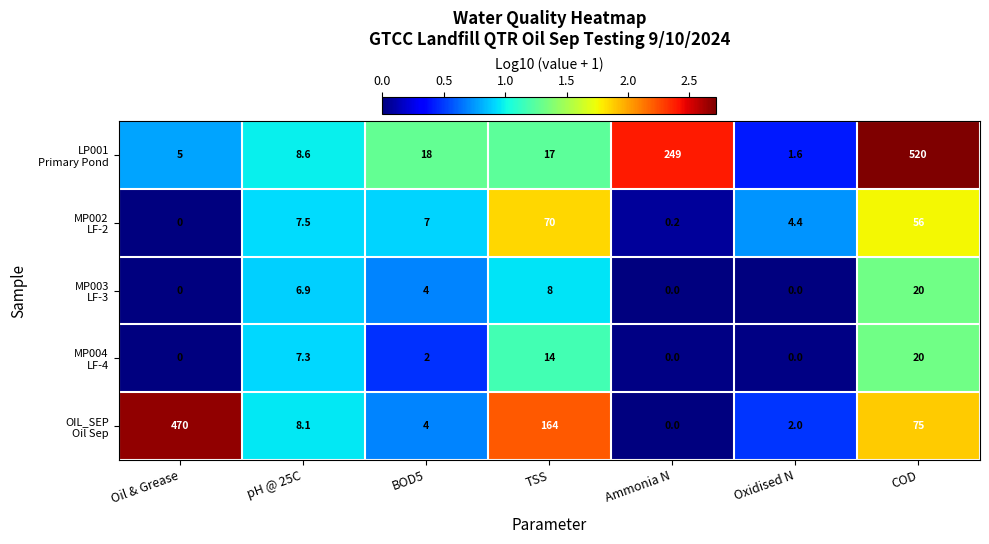

What is the difference between the highest and lowest values at TSS?

156.0